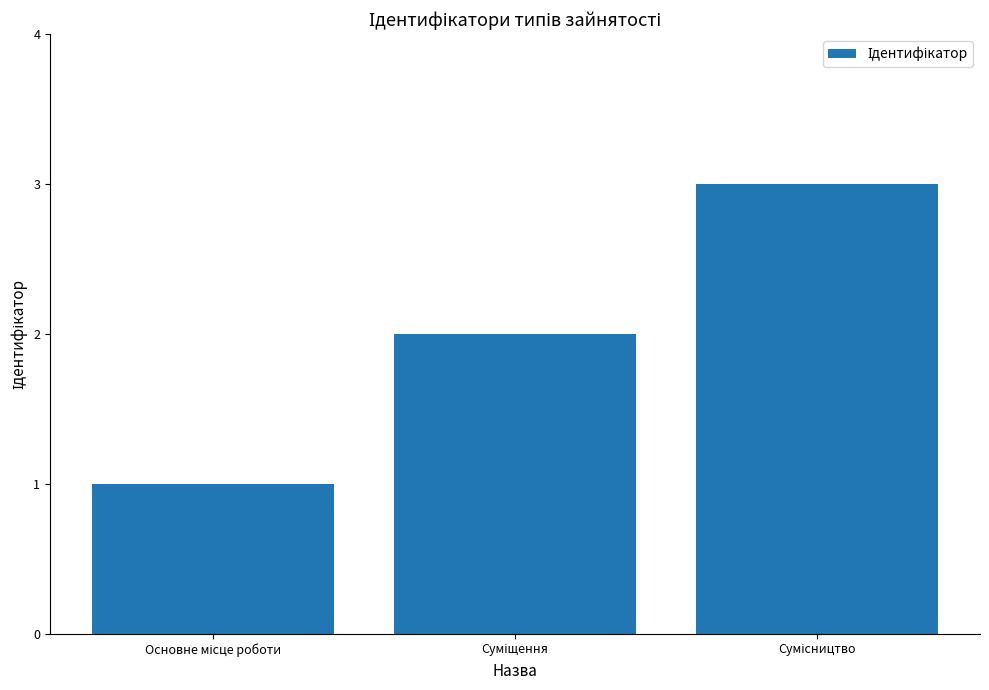

What is the sum of all values?

6